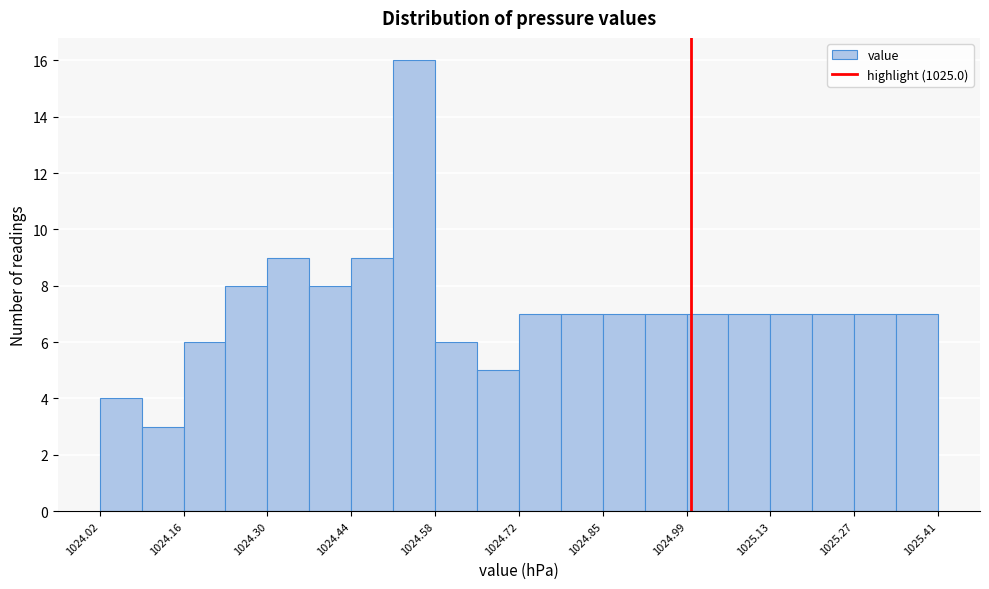

Around what value on the x-axis is the tallest bar? Give the approximate position of its centre, as read against the axis.

1024.54